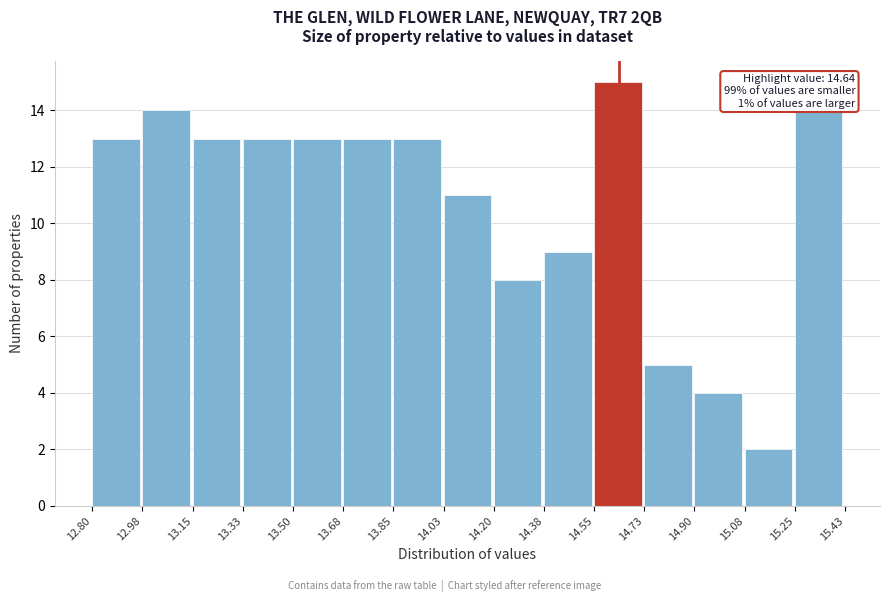

Over which range of the x-axis is the bar tallest?

14.55 to 14.73